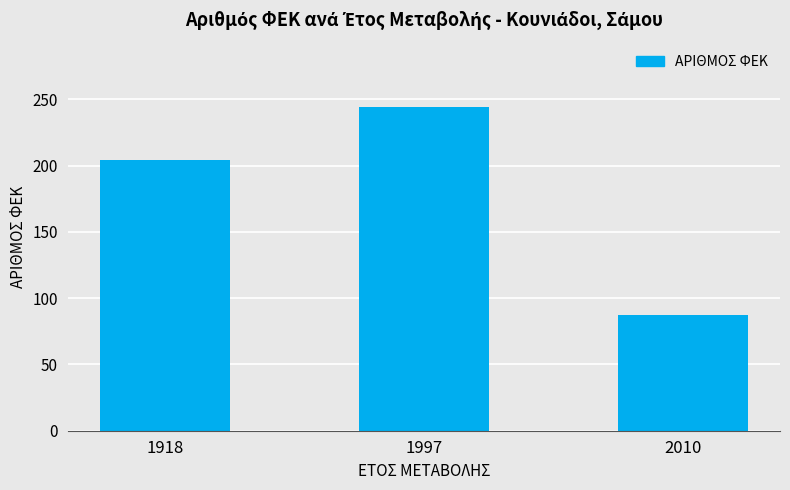

What is the approximate value at 2010, to the nearest 50?

100